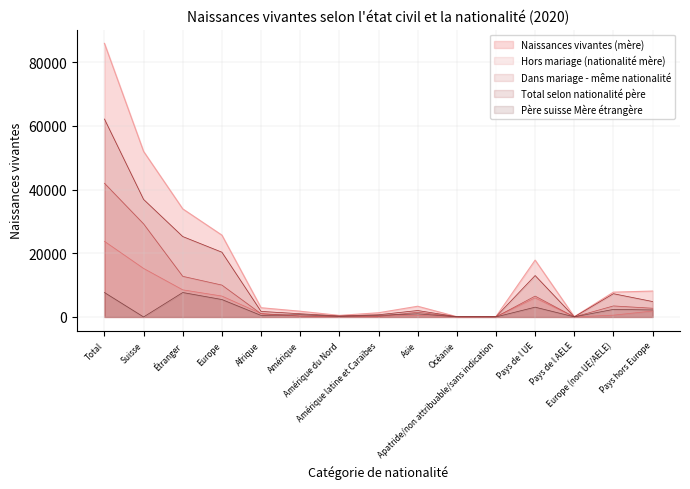

Which series changed the most between Amérique du Nord and Europe (non UE/AELE)?

Naissances vivantes (mère)